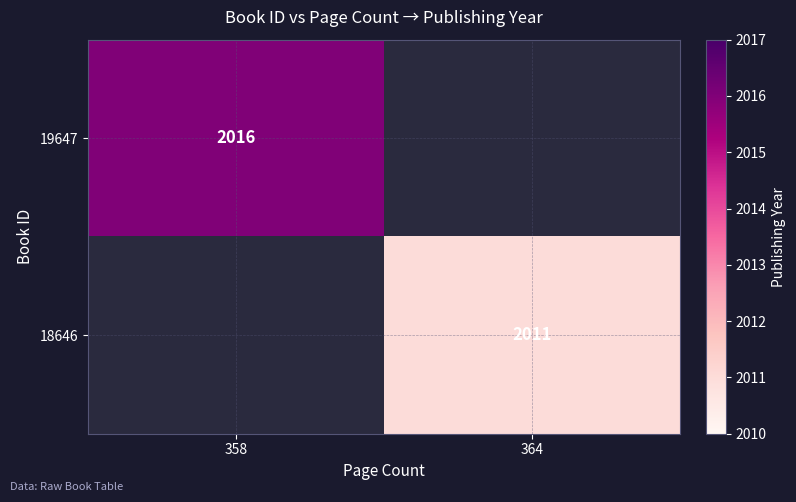

What is the smallest value displayed?

2011.0